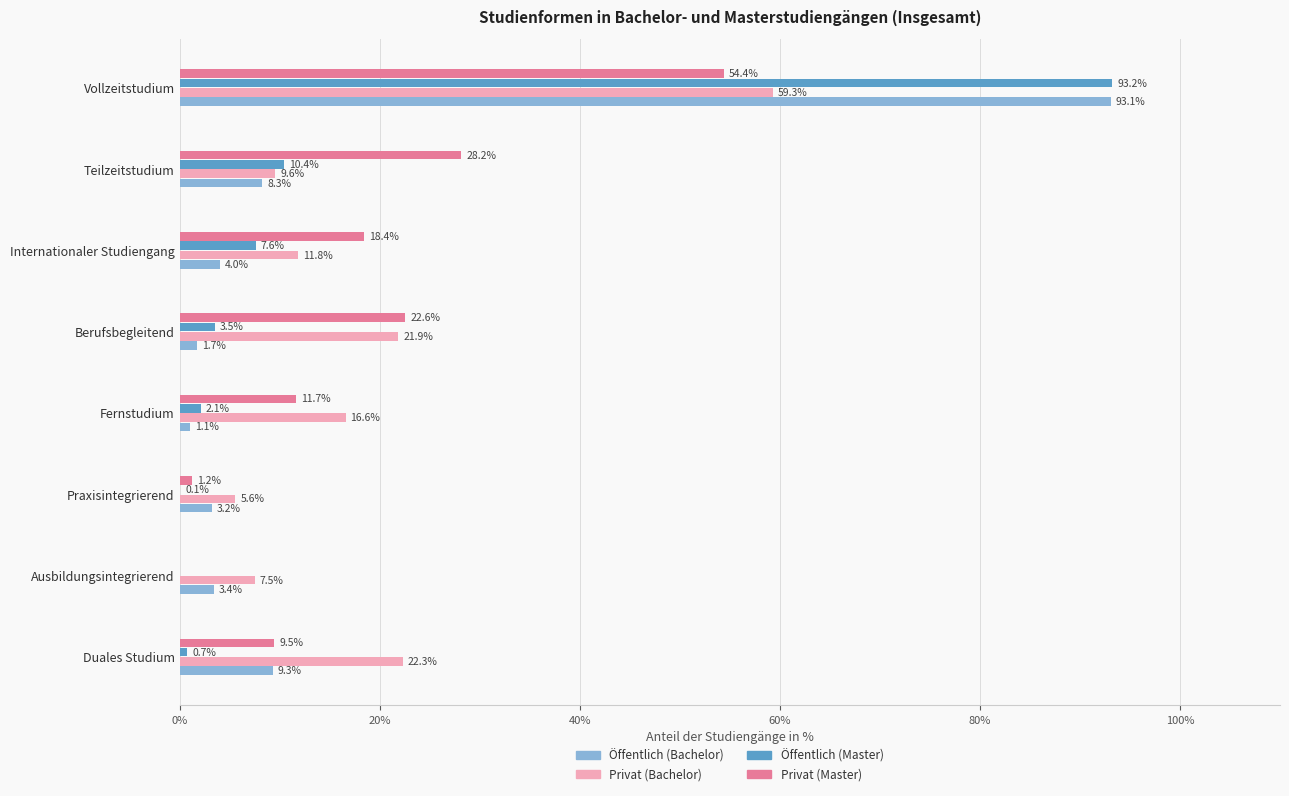

The Öffentlich (Master) series shows 143.4 at Vollzeitstudium. True or false?

False